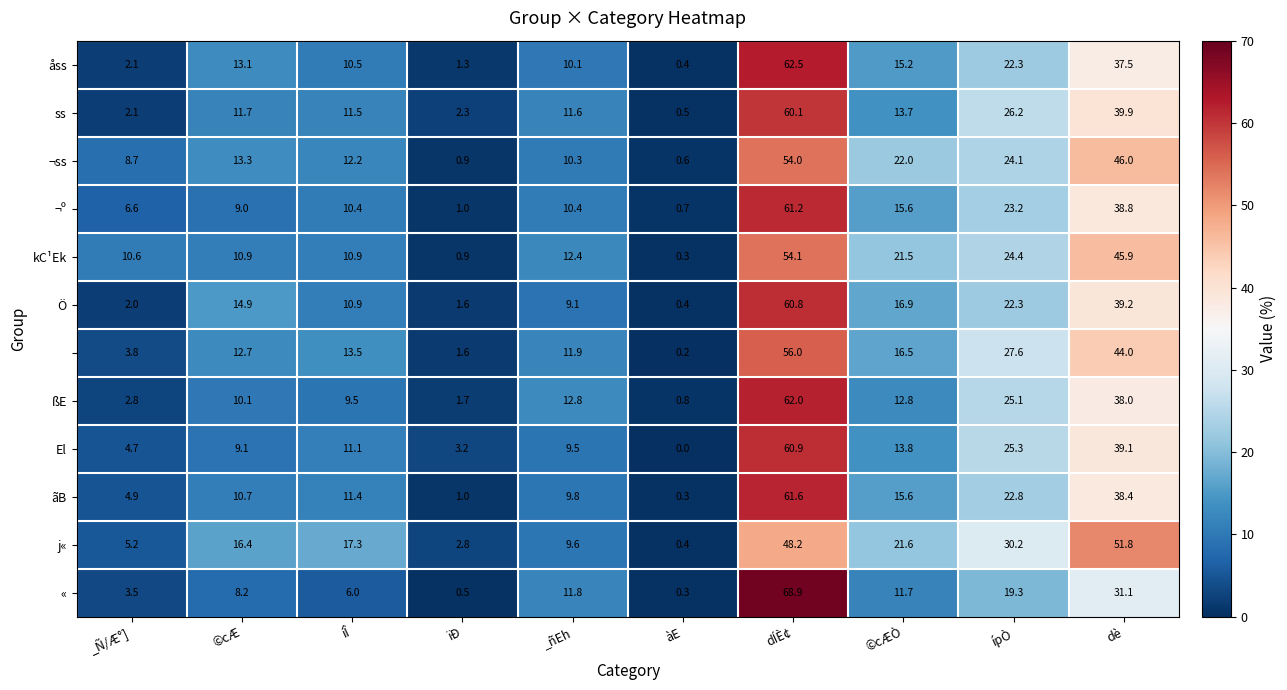

What is the difference between the highest and lowest values at àE?

0.8